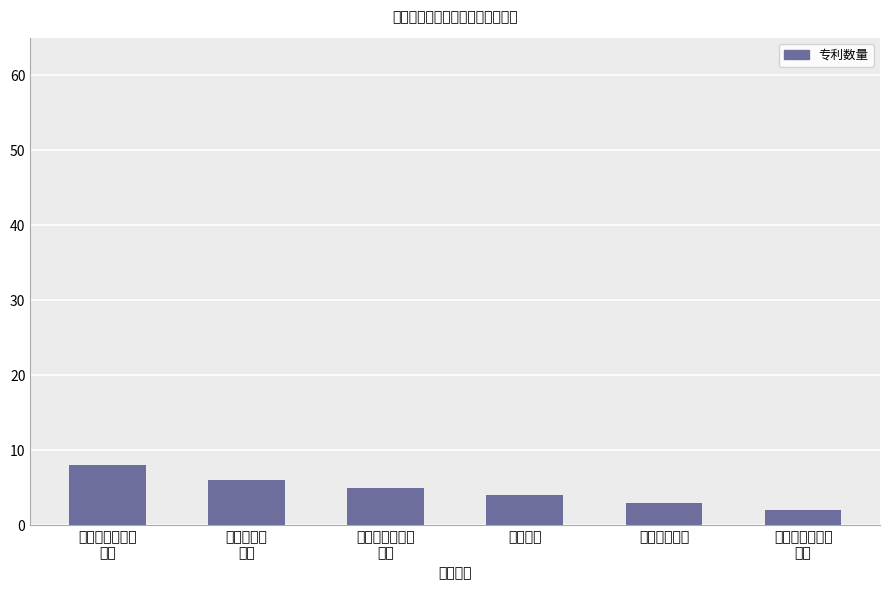

At which category does the chart reach its minimum across all series?

轻工科学与工程
学院